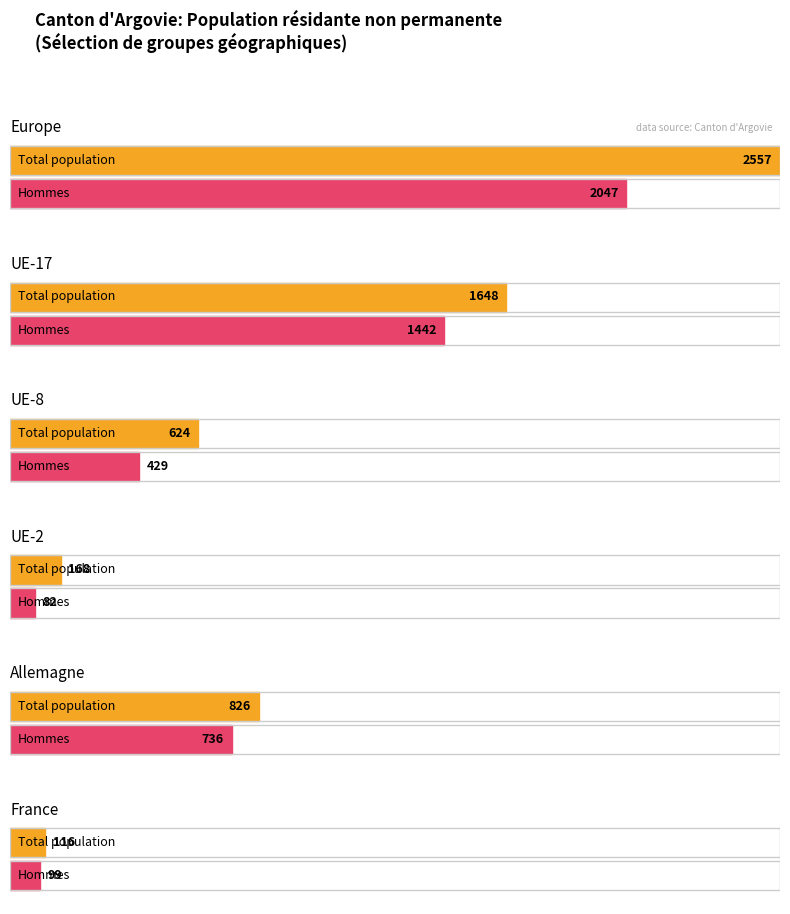

Does the chart contain any negative values?

No